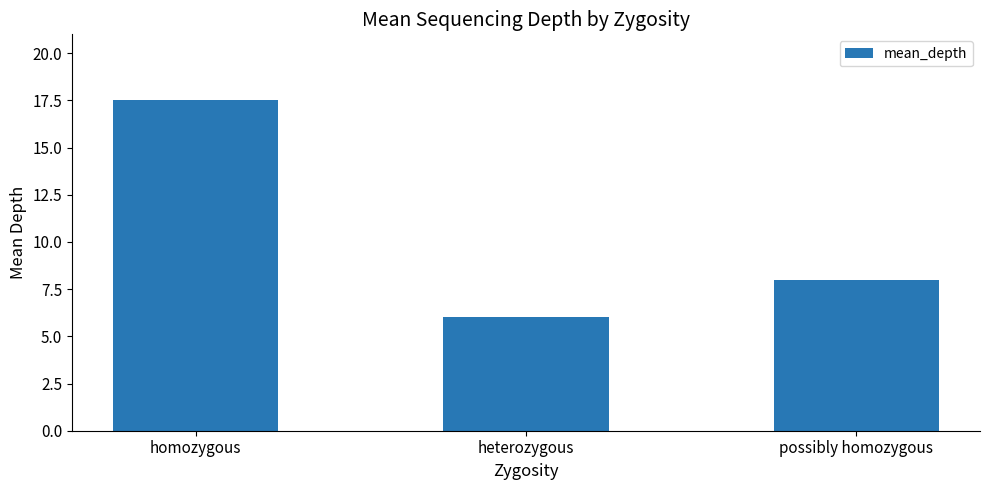

At which category does the chart reach its peak across all series?

homozygous